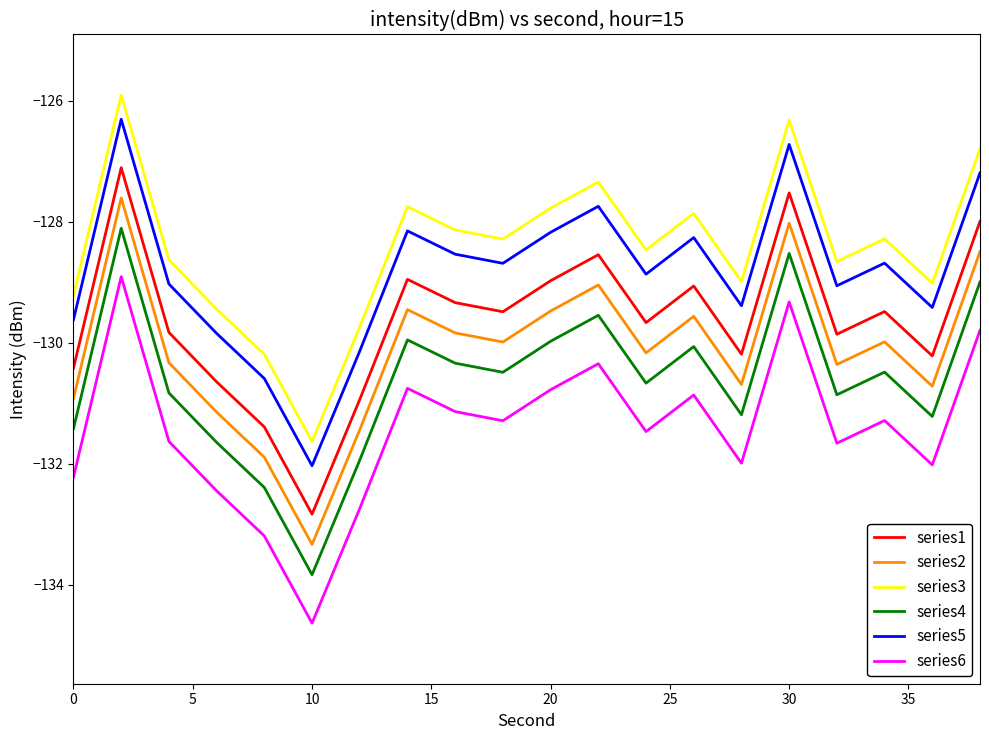

True or false: series3 and series4 cross at least once.

False